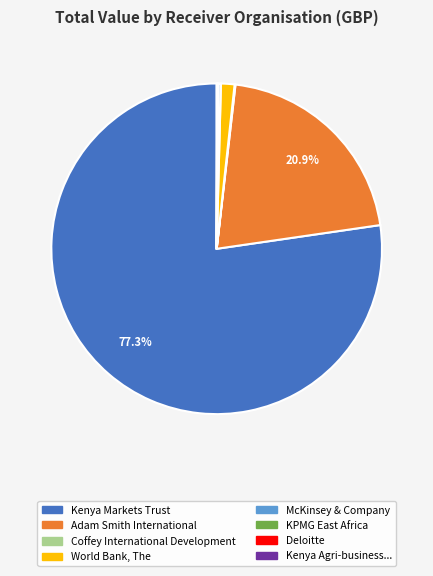

How many slices are in this pie chart?

8